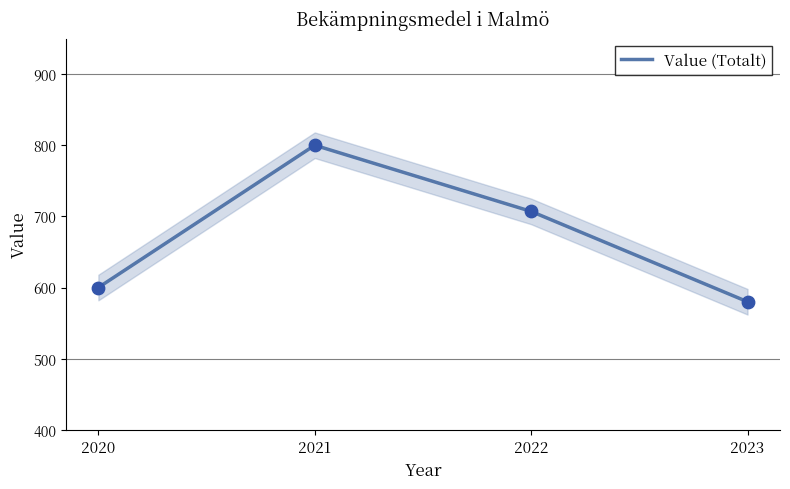

Between 2020 and 2022, which is larger?

2022